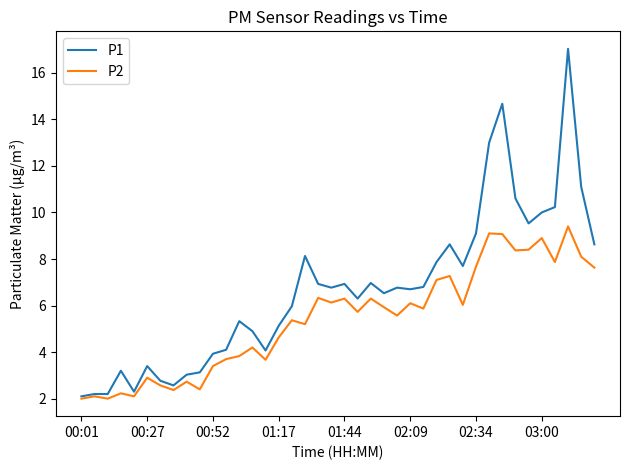

Which series has the widest spread of values?

P1